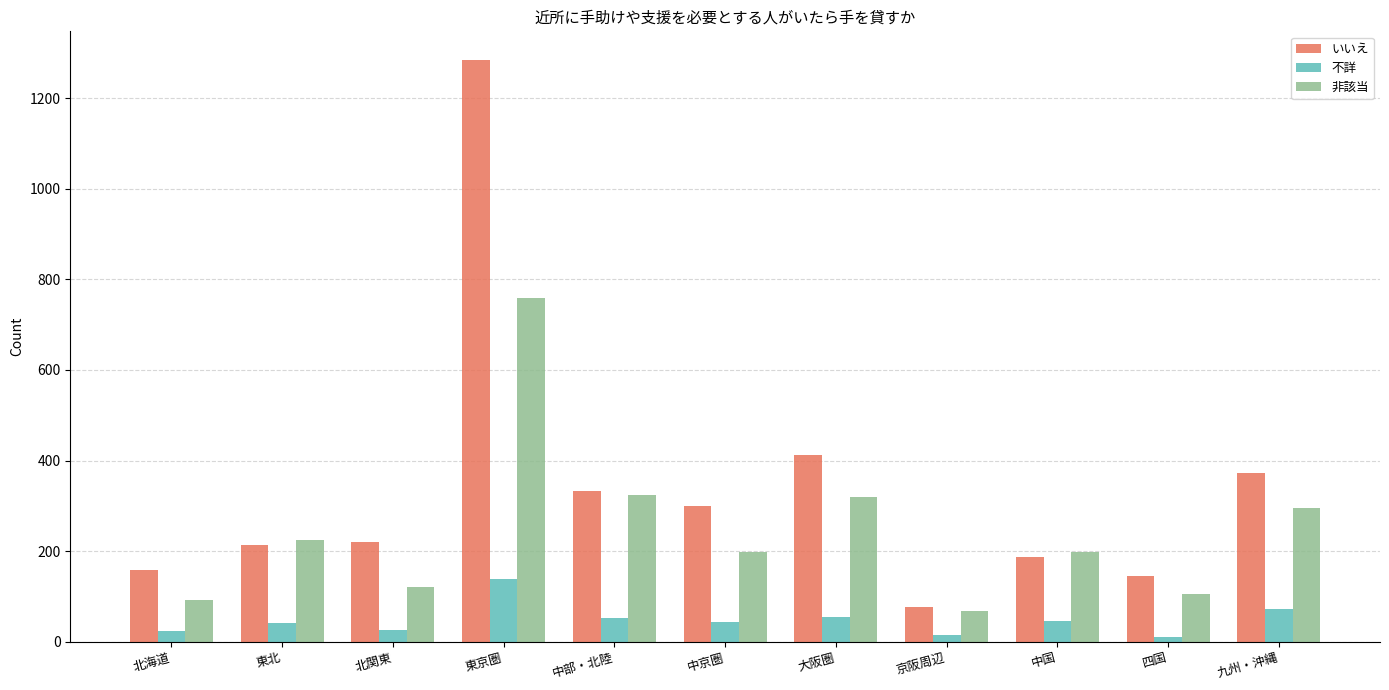

Which series changed the most between 北関東 and 東京圏?

いいえ